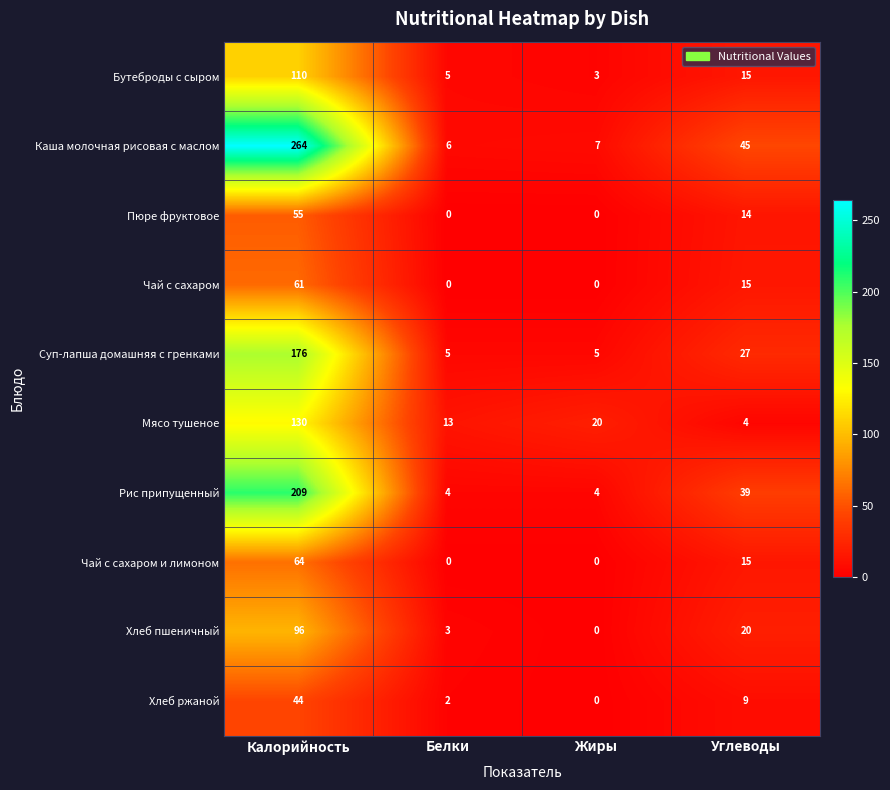

At which label does Хлеб ржаной first exceed 9?

Калорийность